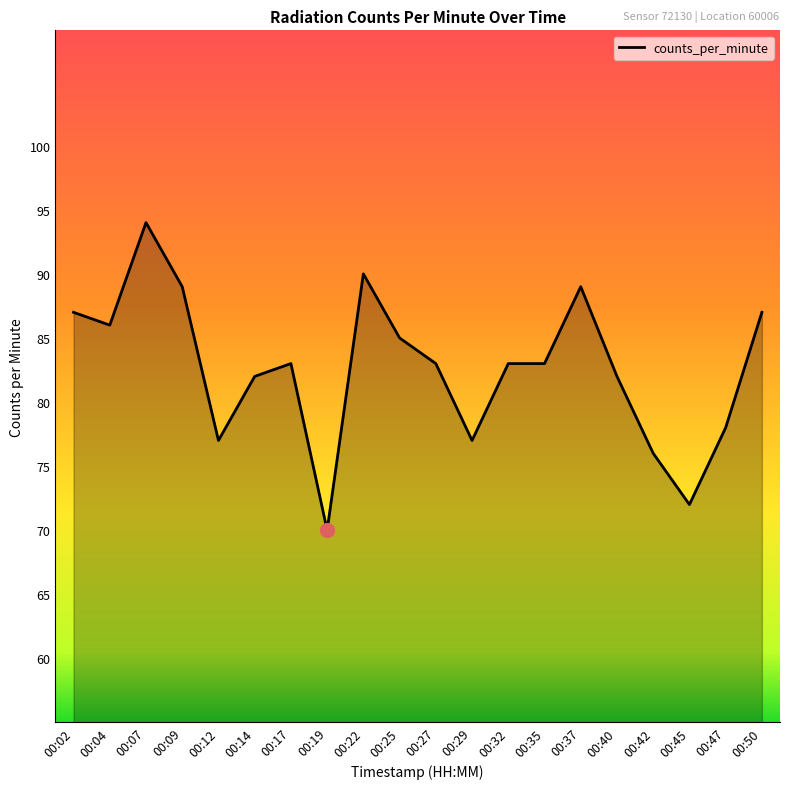

At which category does the chart reach its minimum across all series?

00:19